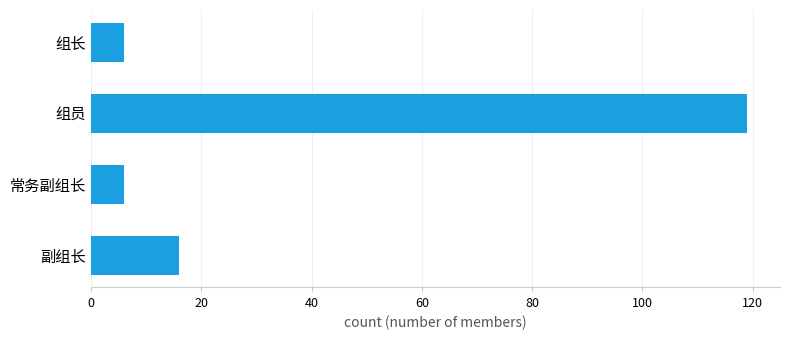

What is the difference between the maximum and second lowest values?

113